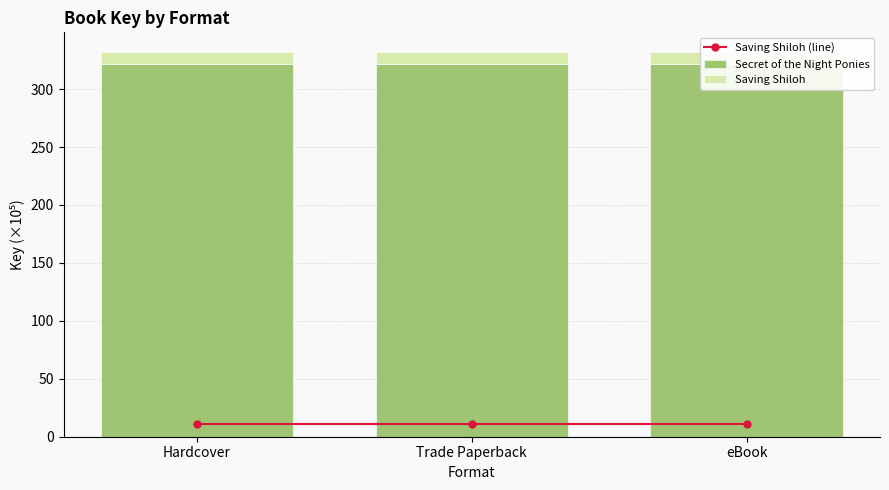

What is the value of the Saving Shiloh (line) bar at the 3rd from the left?

10.8